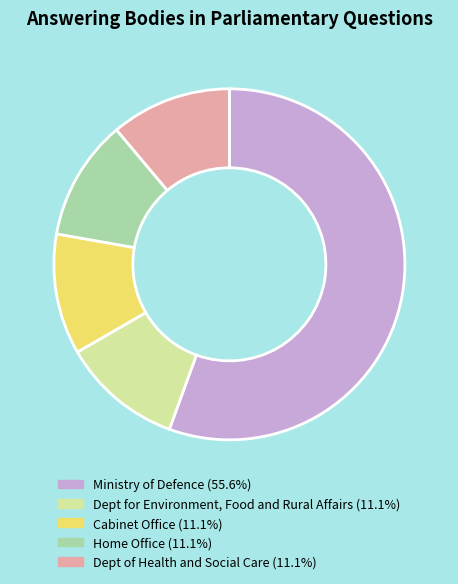

Is there a majority slice in this chart?

Yes